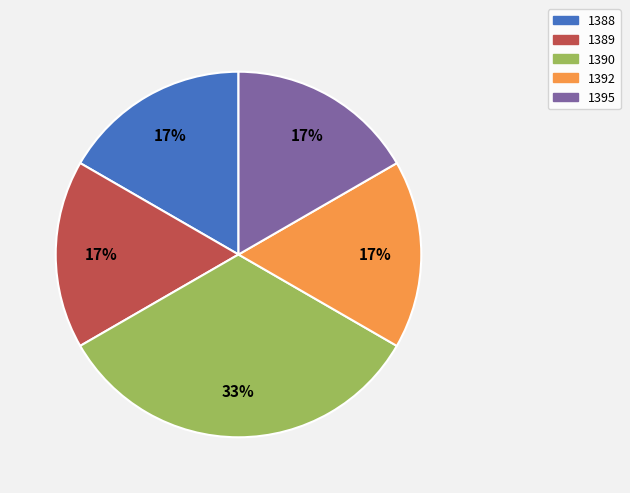

True or false: 1395 accounts for 4% of the total.

False